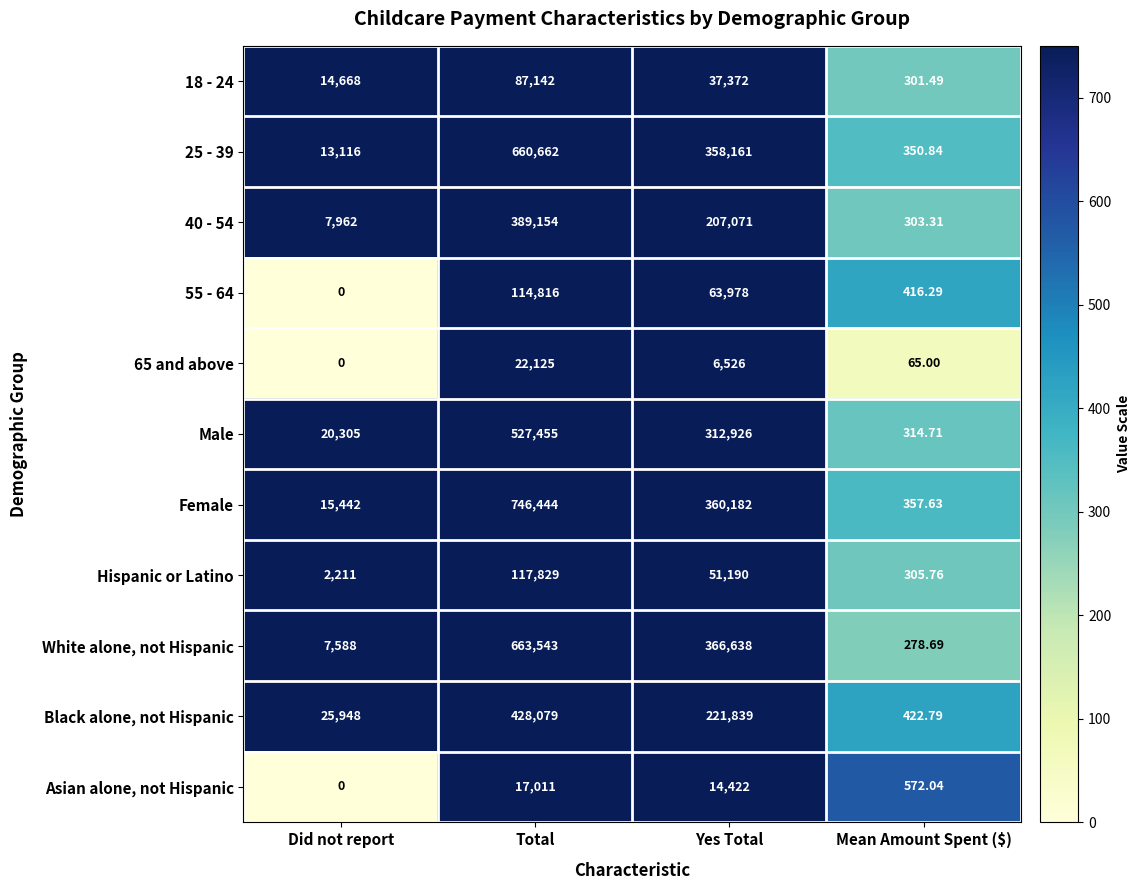

Which series has the widest spread of values?

Female